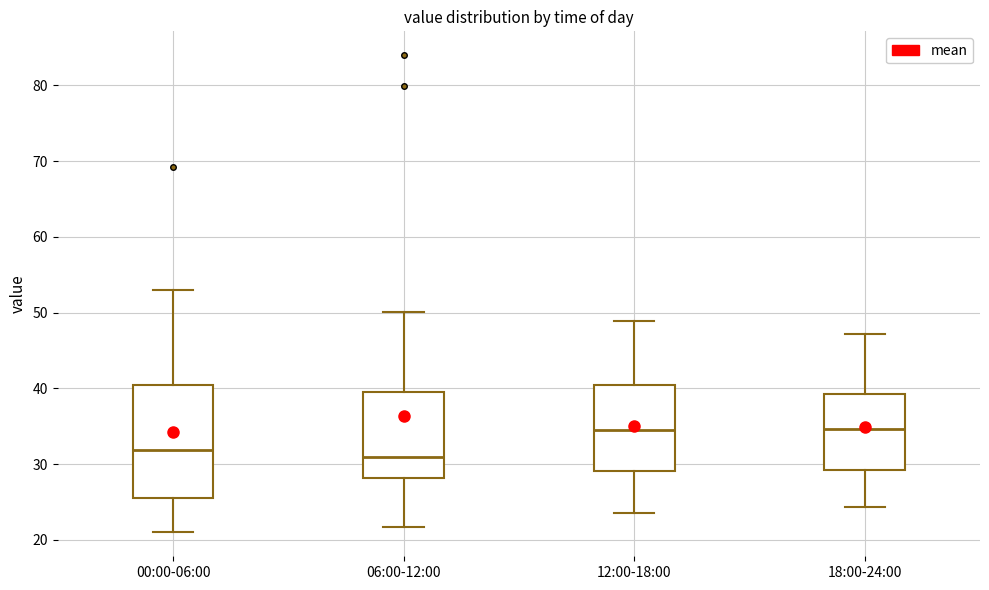

Where does the upper whisker of the box for 00:00-06:00 end on the y-axis? The values are not printed on the chart, so give them approximately, as read against the axis.

53